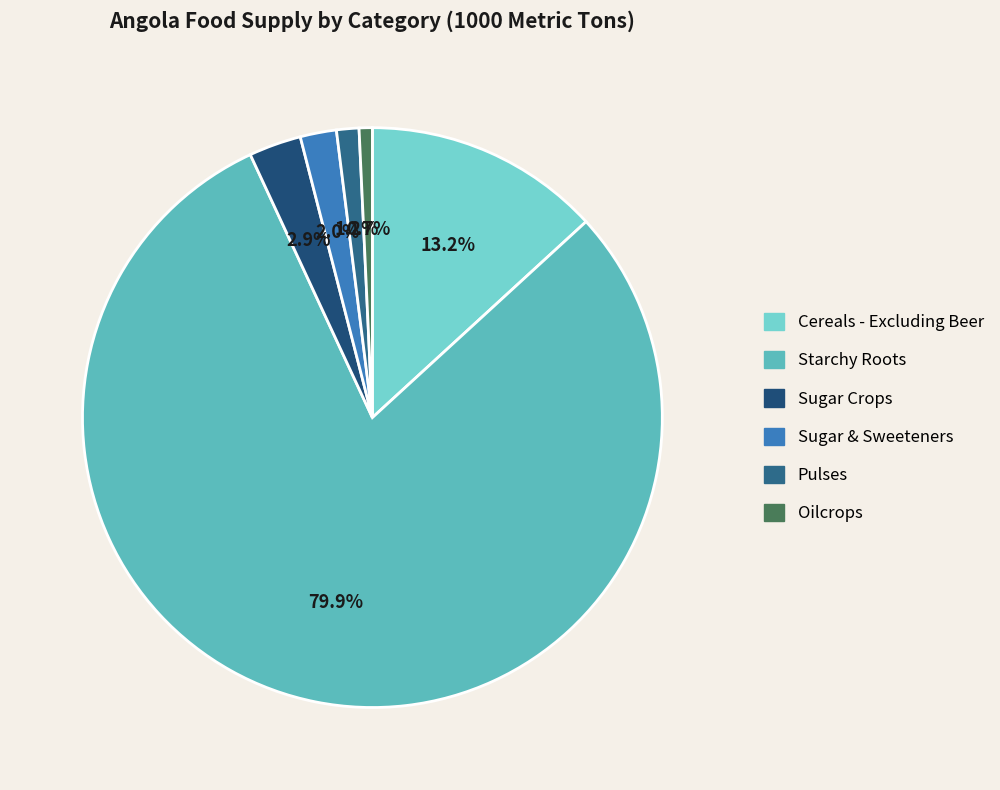

To the nearest percent, what portion does Starchy Roots represent?

80%